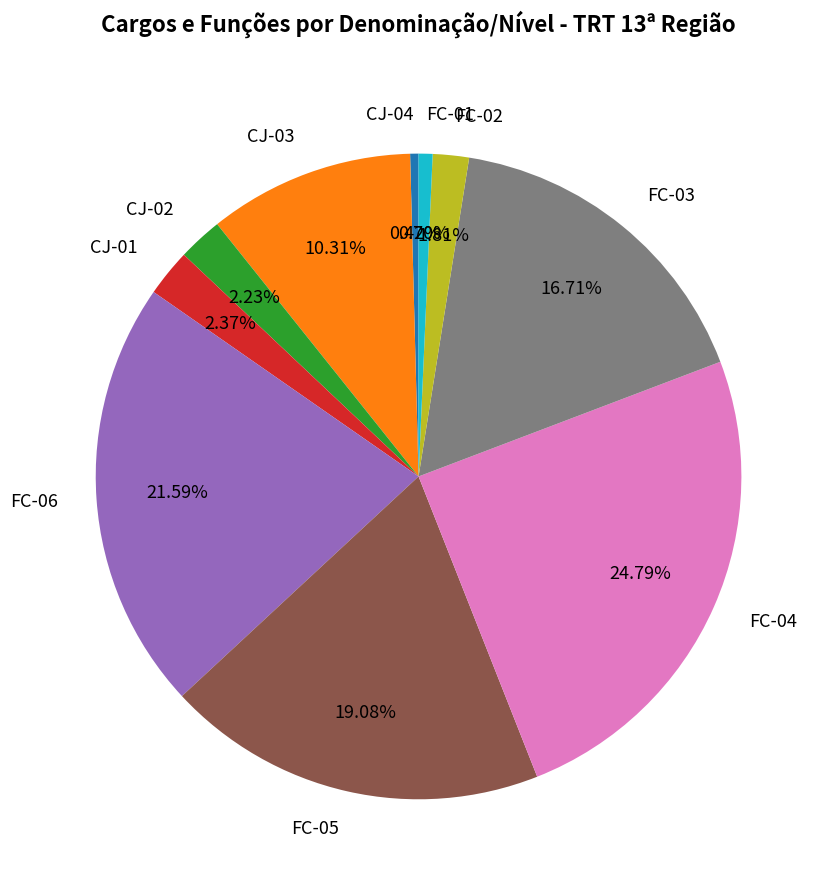

What is the largest slice in the pie chart?

FC-04